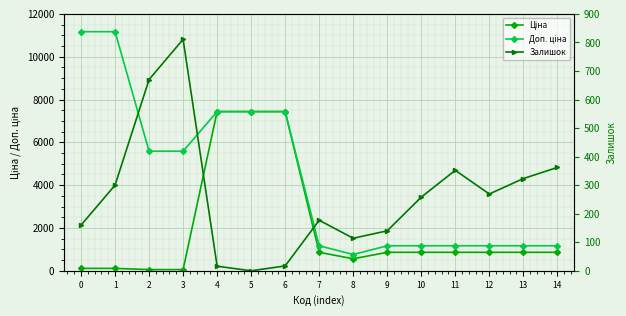

The Ціна series shows 25.2 at 2. True or false?

False